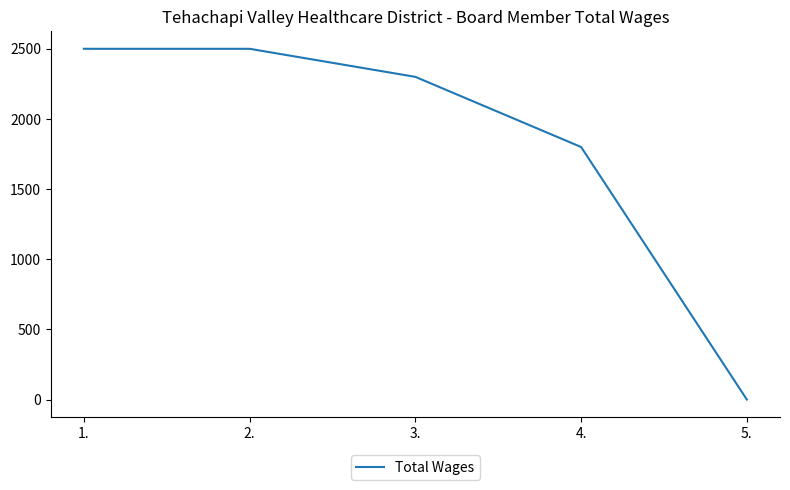

What is the greatest value displayed?

2500